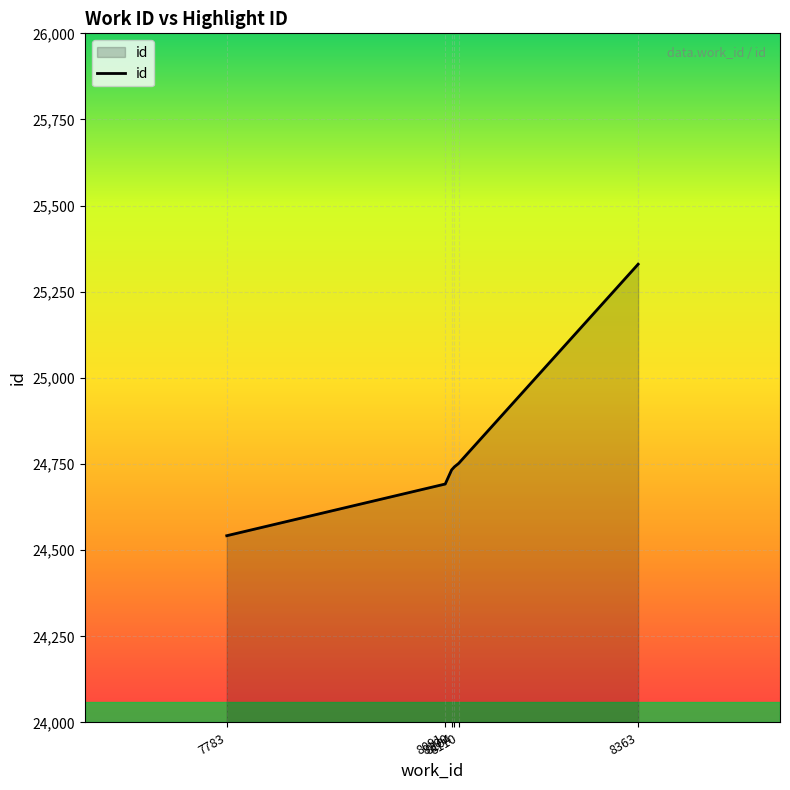

What is the sum of all values?

148791